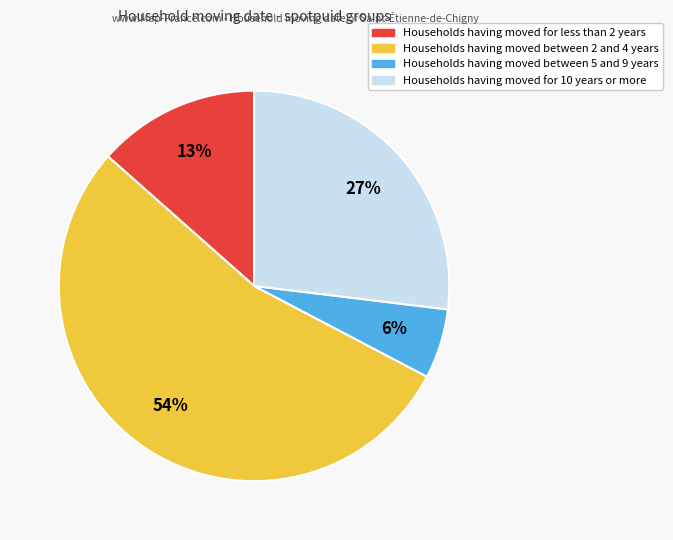

Is there a majority slice in this chart?

Yes